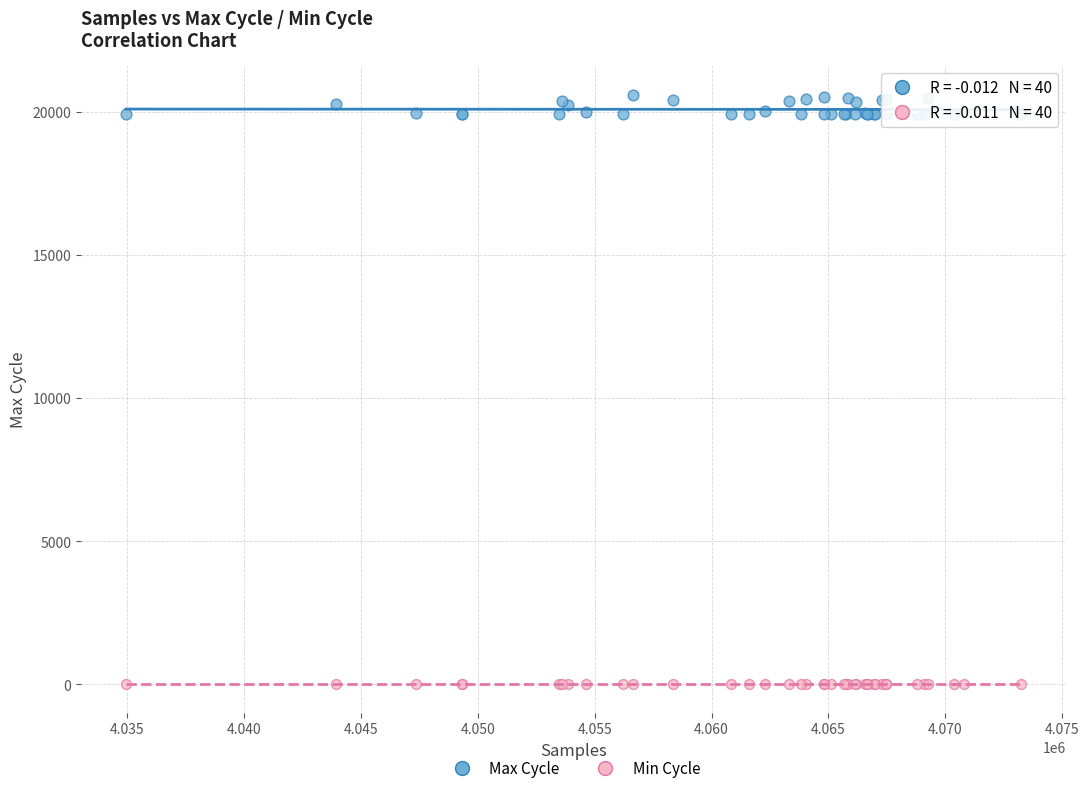

Which series contains the highest Y value?

Max Cycle